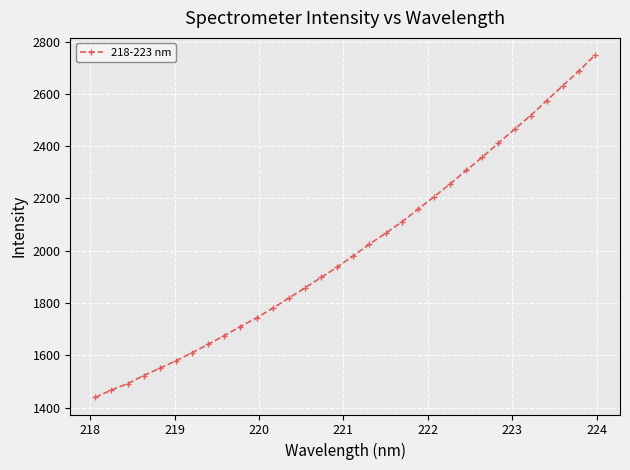

What is the maximum value shown in the chart?

2748.6